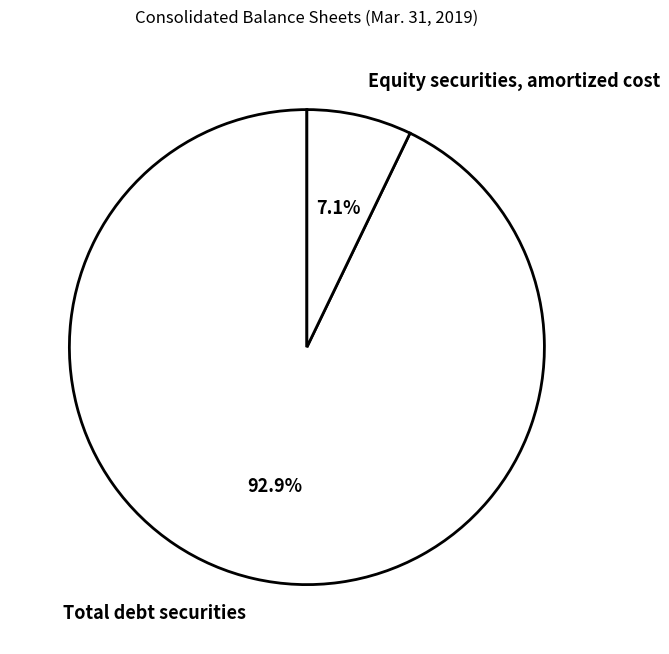

What is the smallest slice in the pie chart?

Equity securities, amortized cost